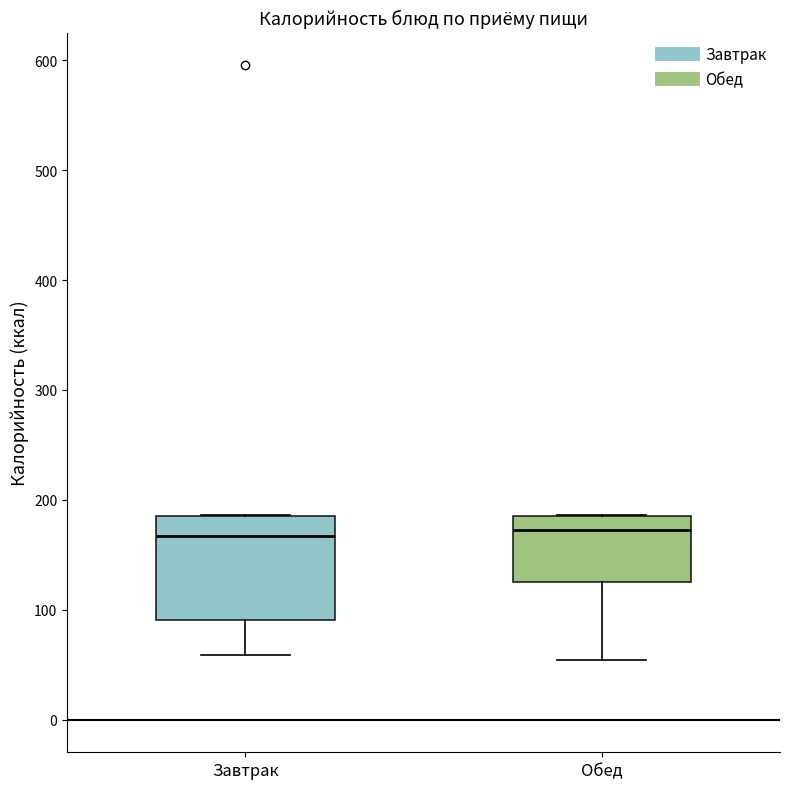

Reading left to right, transcribe this box plot: for each box, give where its median line is, the range the box spans, and where its two whiskers end, as read against the y-axis. The values are not printed on the chart, so give them approximately, as read against the axis.

Завтрак: median 170, box 90 to 180, whiskers 60 to 190
Обед: median 170, box 130 to 180, whiskers 50 to 190